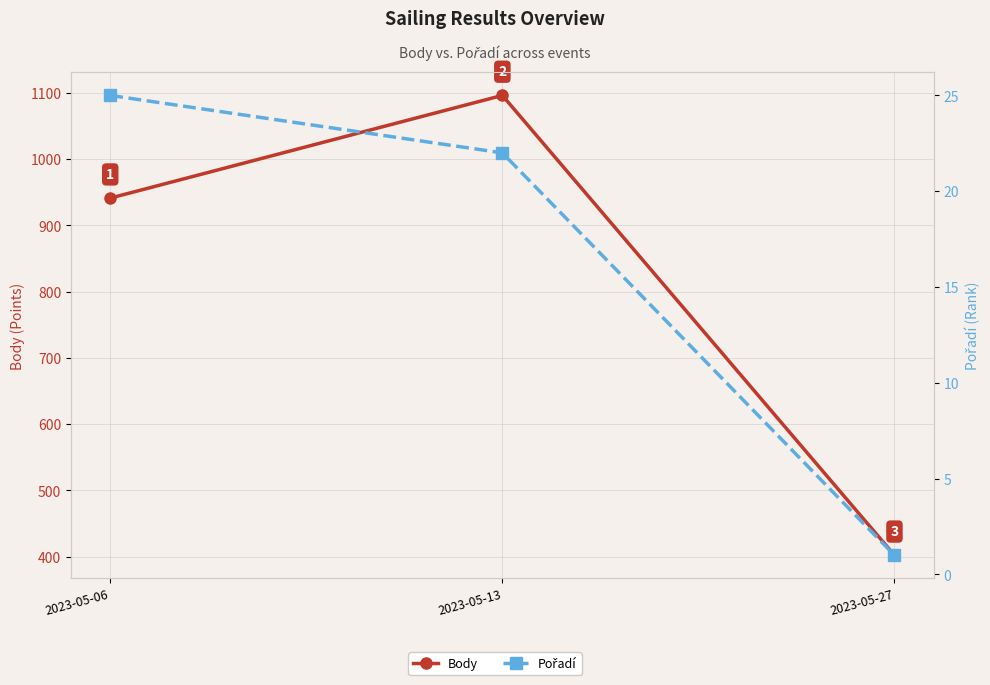

Is it true that Body equals 941 at 2023-05-06?

True